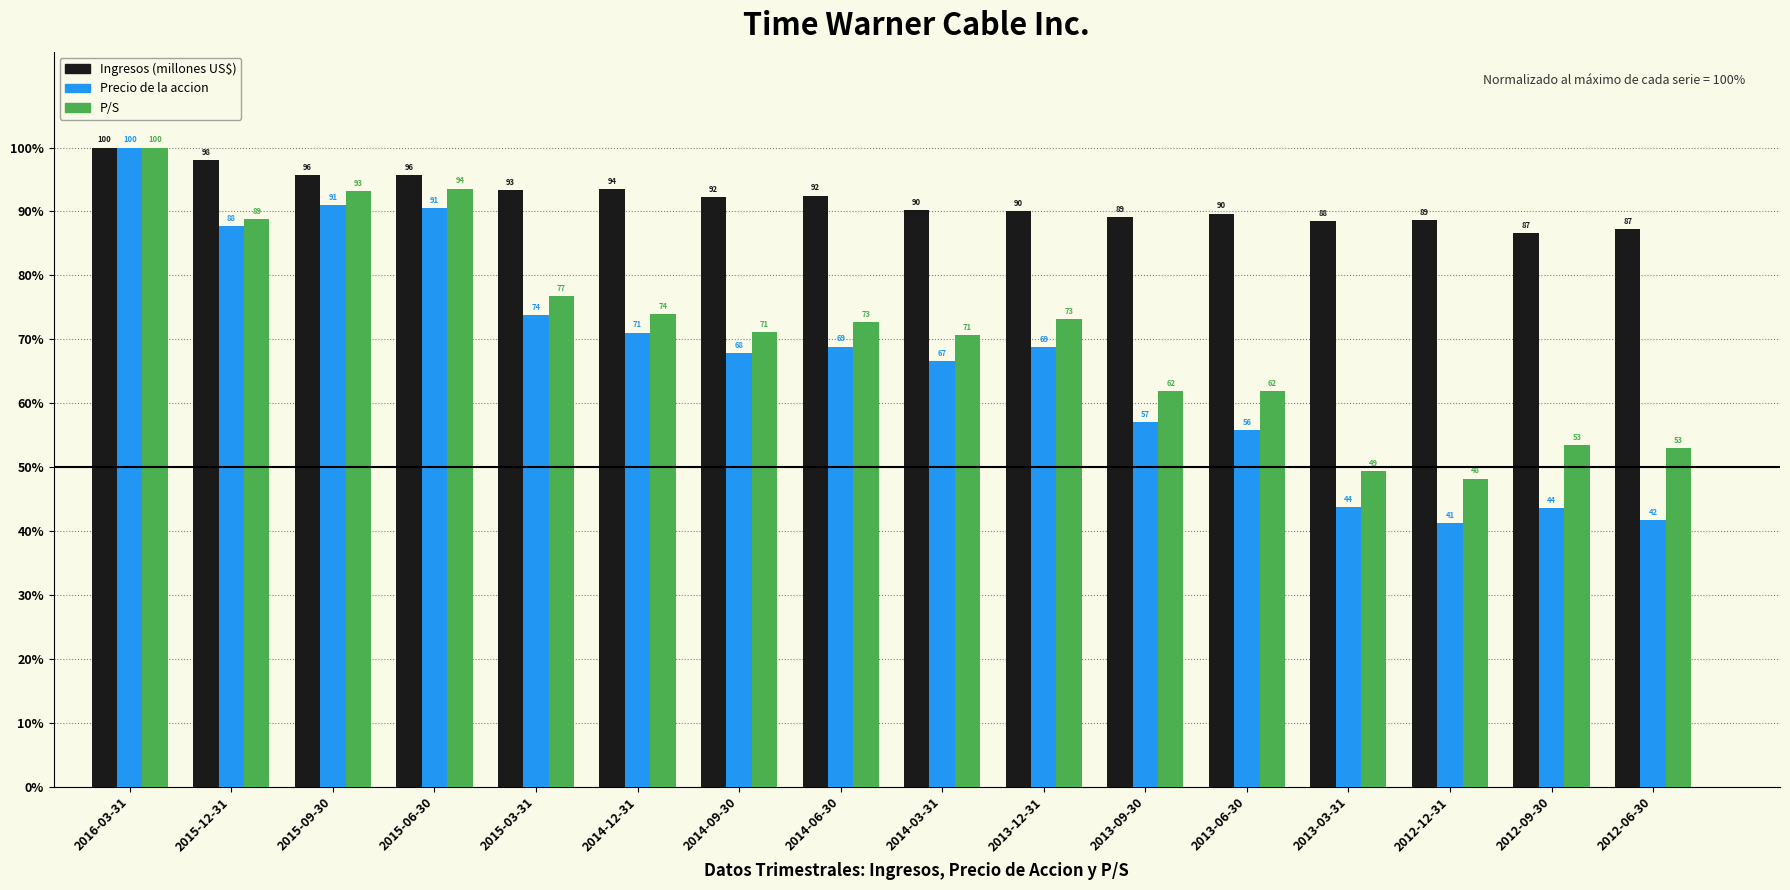

True or false: Precio de la accion has a value of 73.8 at 2015-03-31.

True